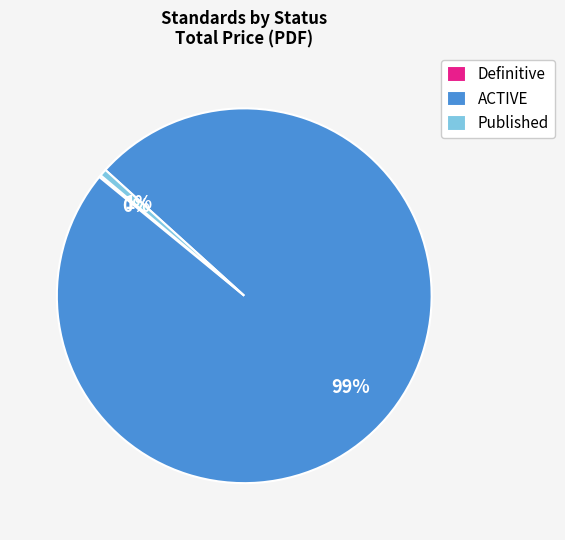

Which has a higher value, ACTIVE or Published?

ACTIVE